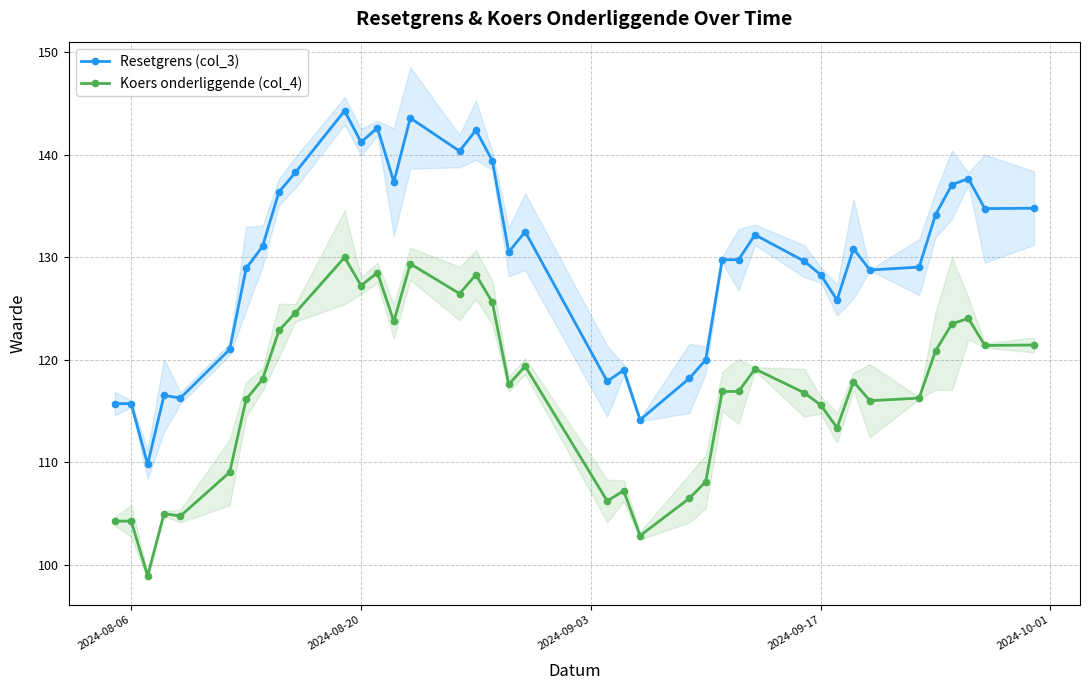

True or false: Koers onderliggende (col_4) and Resetgrens (col_3) cross at least once.

False